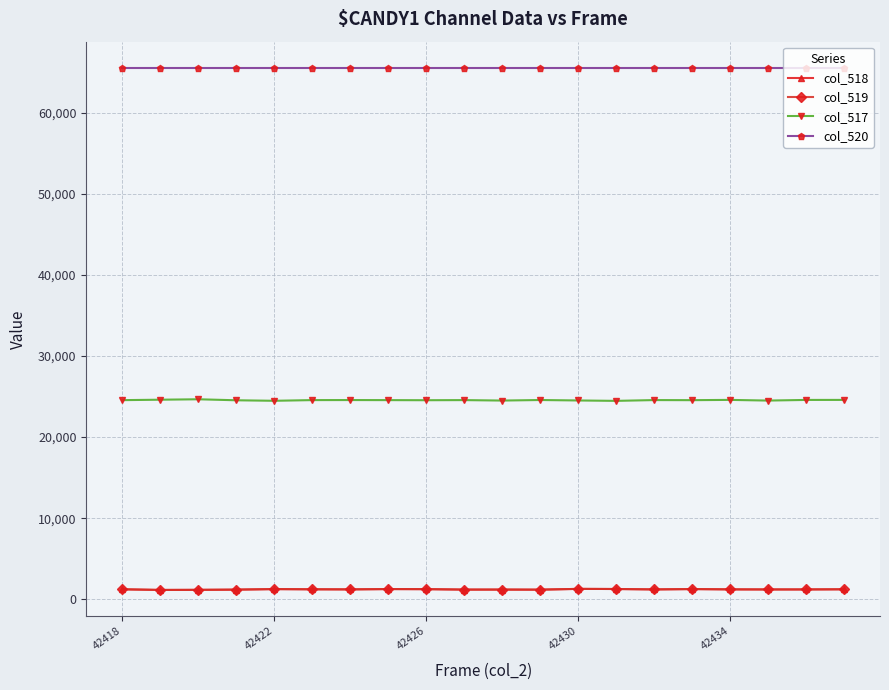

True or false: col_520 and col_519 cross at least once.

False